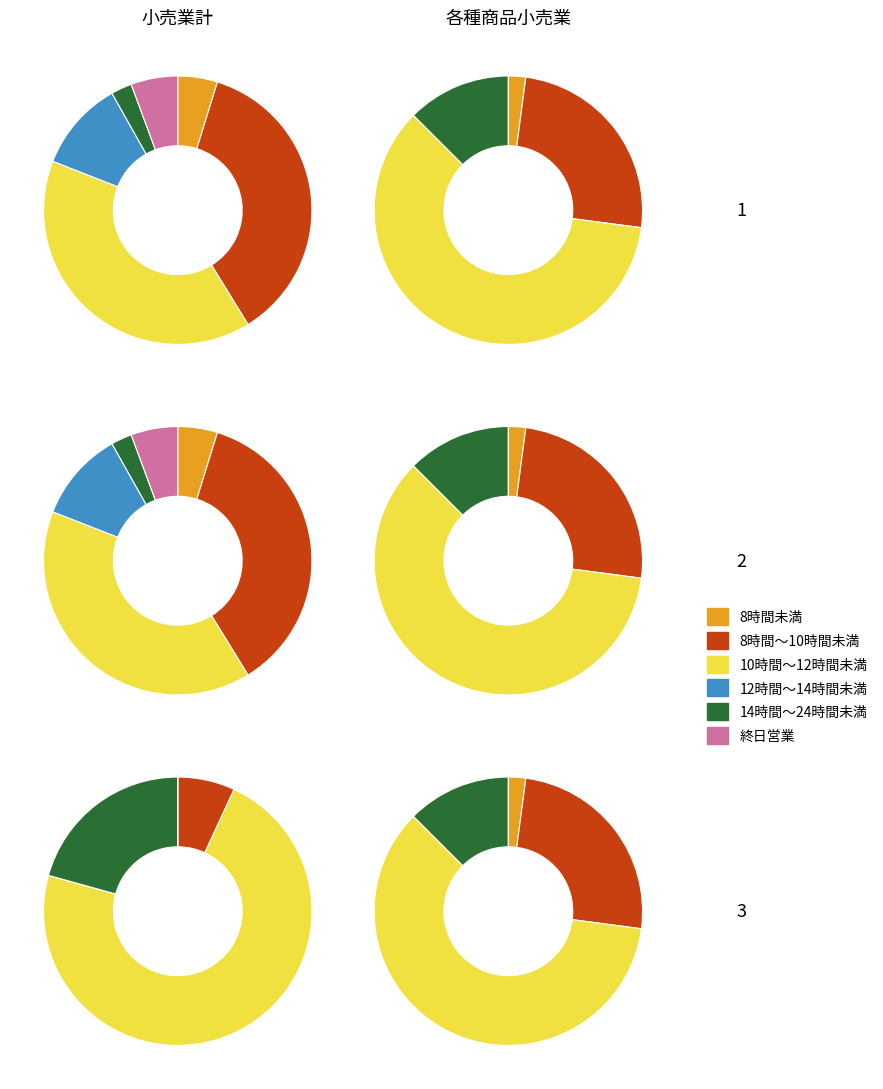

What percentage is the 8時間～10時間未満 slice, to the nearest percent?

36%